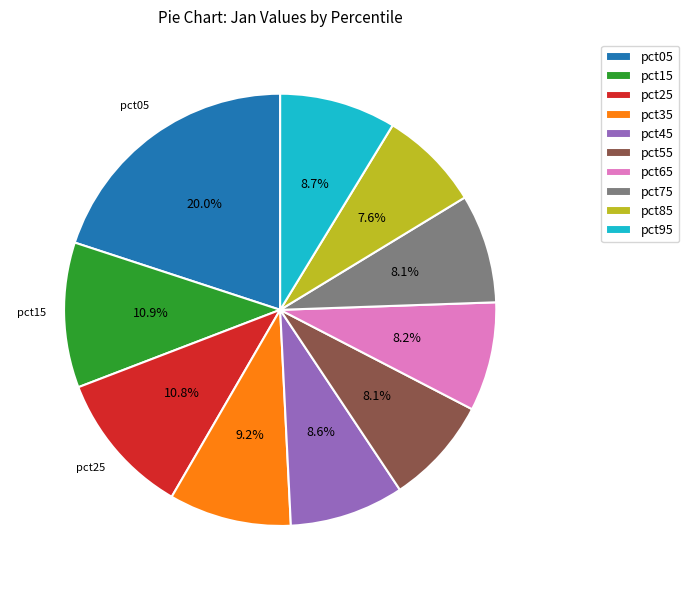

Is the sum of pct95 and pct75 greater than half?

No